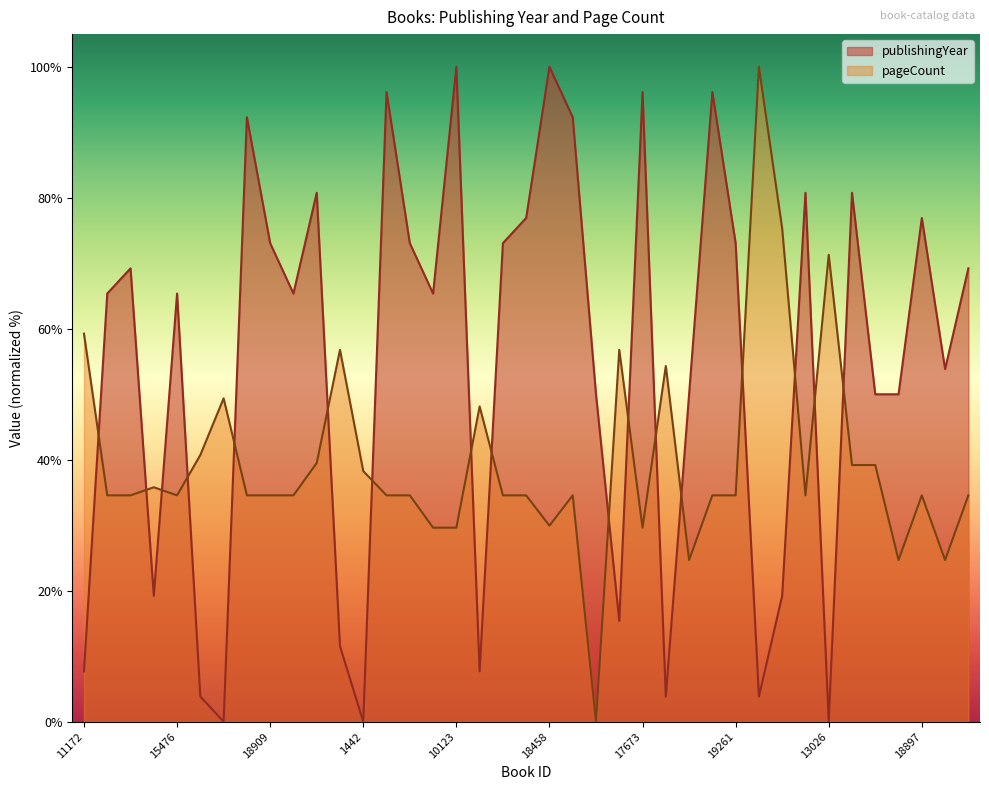

At which label is publishingYear closest to 50?

3589